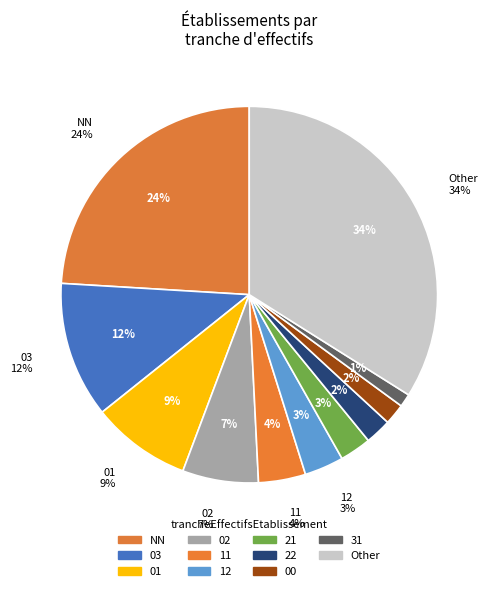

What is the smallest slice in the pie chart?

31